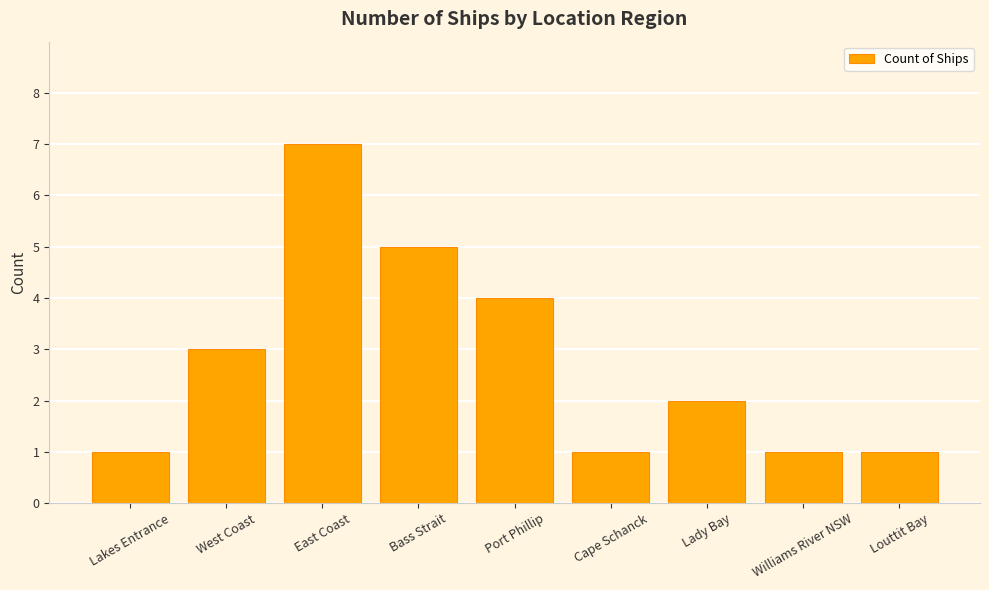

What is the change in value from Bass Strait to Williams River NSW?

-4